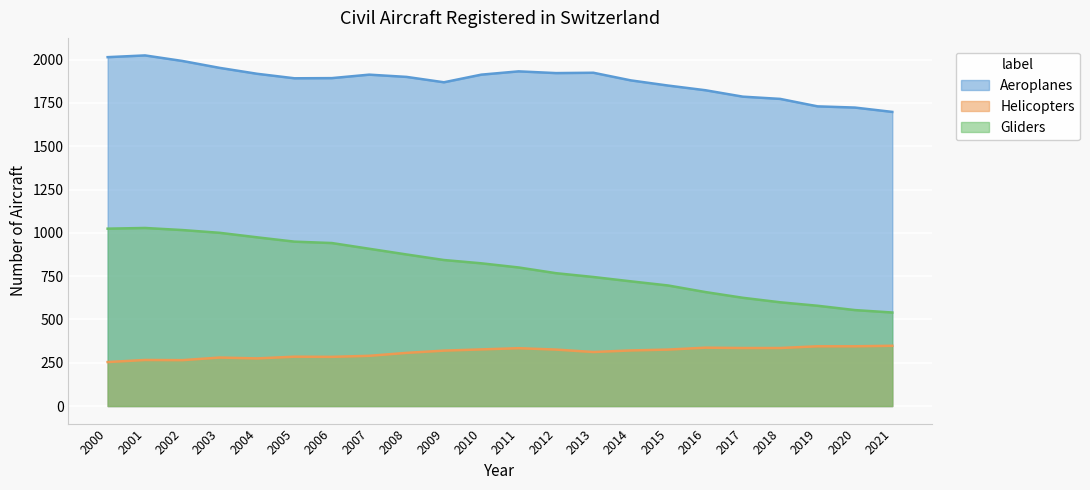

At which category does Aeroplanes reach its first local valley?

2005